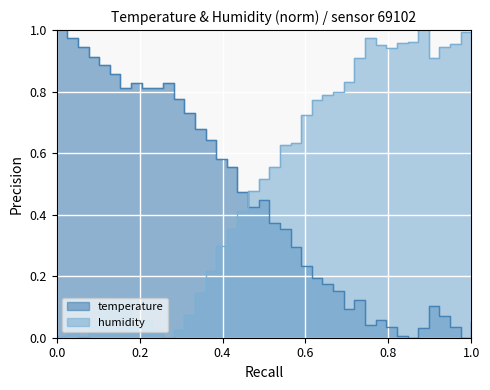

Which series has the largest range (max minus min)?

temperature